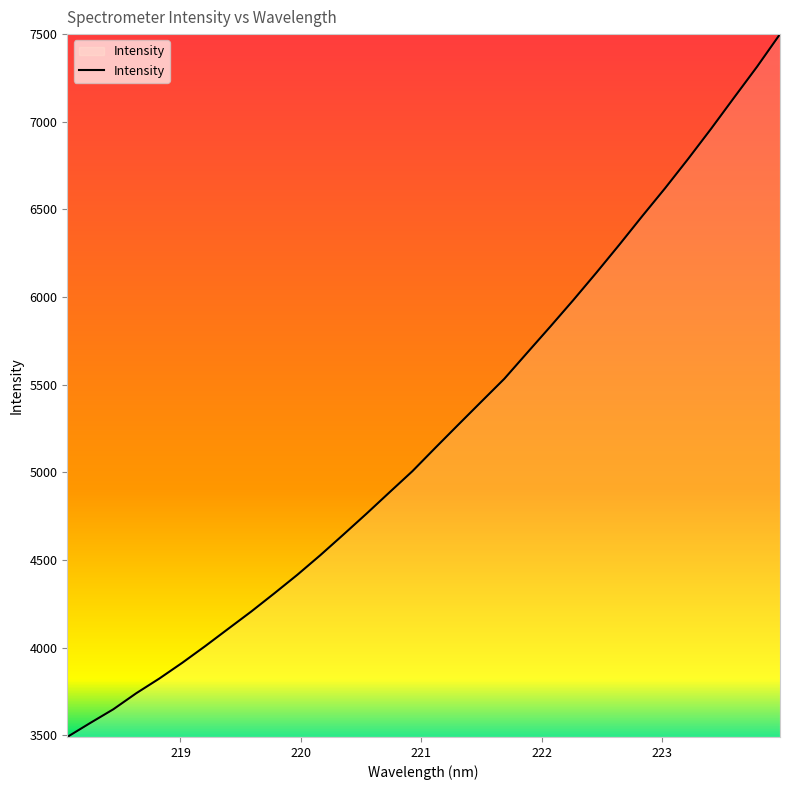

What is the difference between the maximum and minimum values?

4009.0